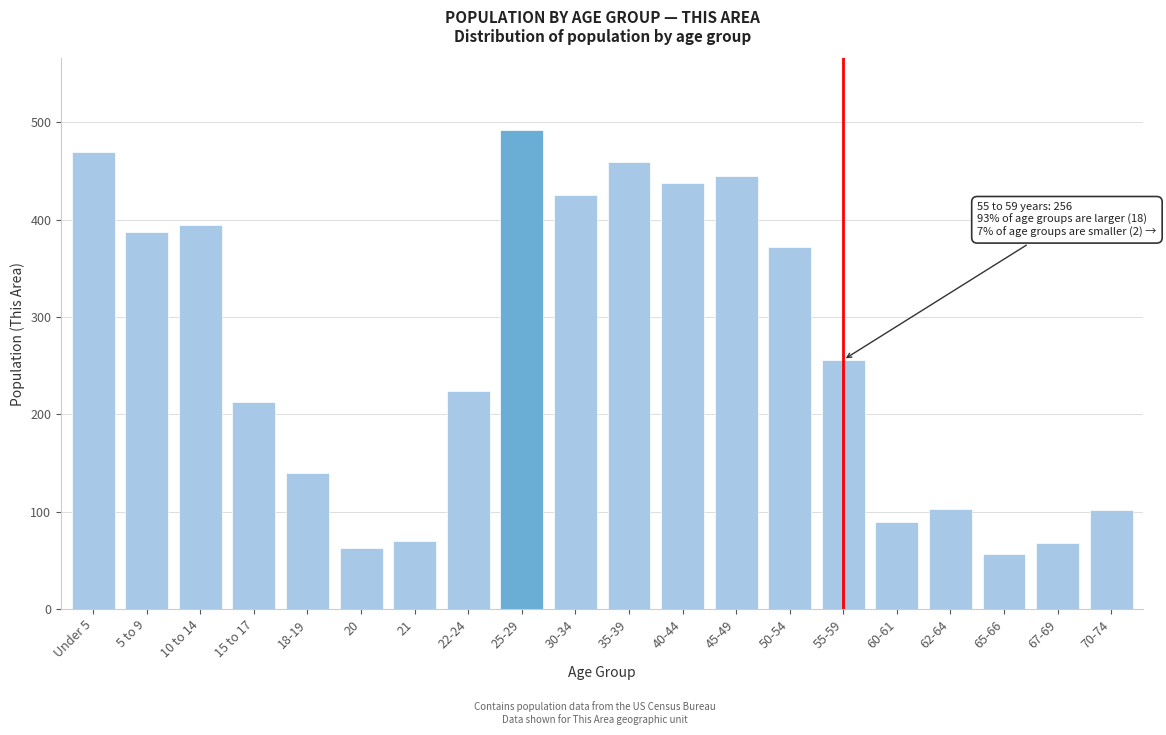

What is the sum of all values?

5268